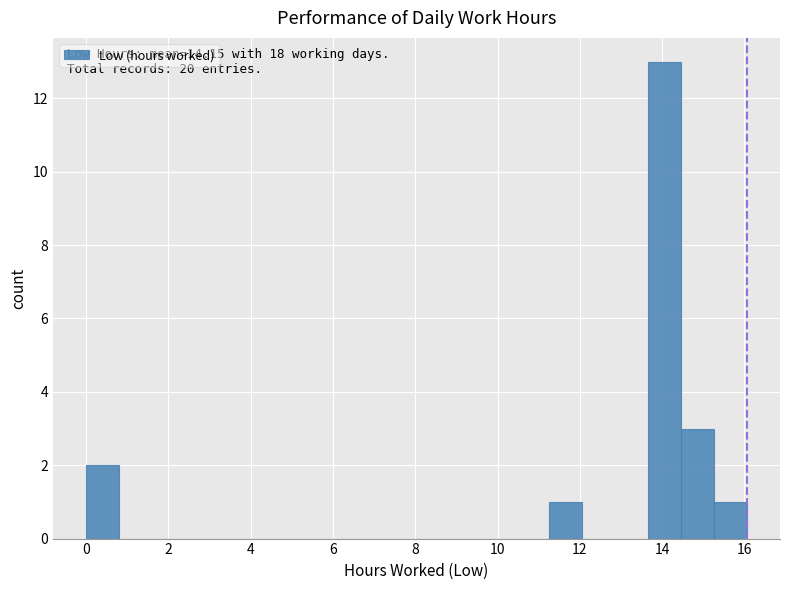

Which range on the x-axis has the tallest bar?

13.6 to 14.4